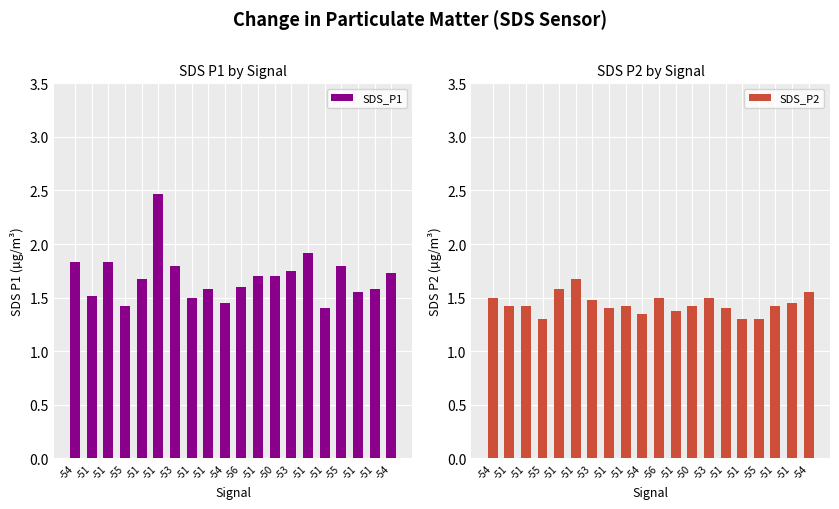

Does the chart contain any negative values?

No